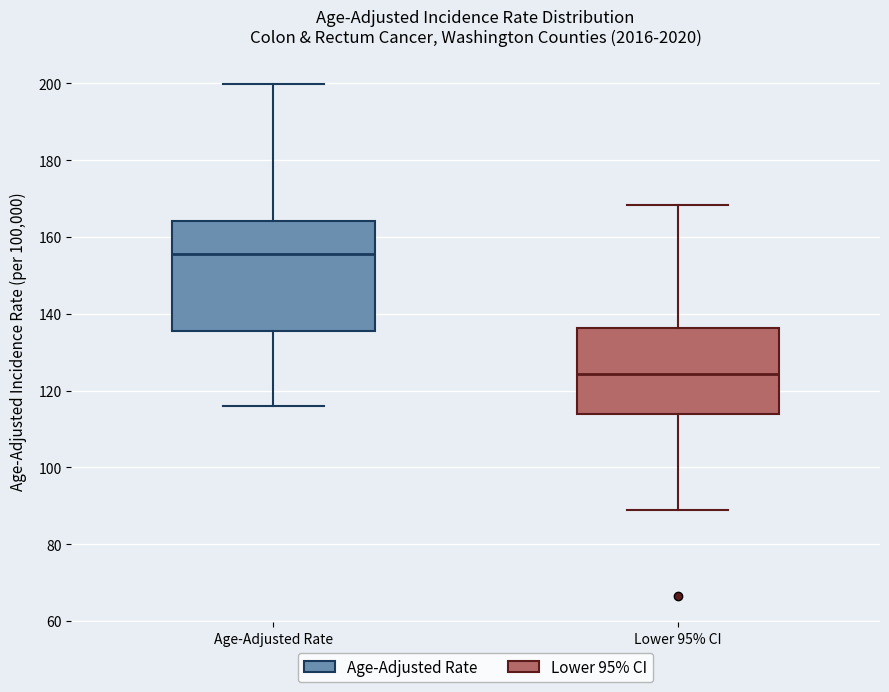

Reading left to right, transcribe this box plot: for each box, give where its median line is, the range the box spans, and where its two whiskers end, as read against the y-axis. The values are not printed on the chart, so give them approximately, as read against the axis.

Age-Adjusted Rate: median 156, box 136 to 164, whiskers 116 to 200
Lower 95% CI: median 124, box 114 to 136, whiskers 90 to 168